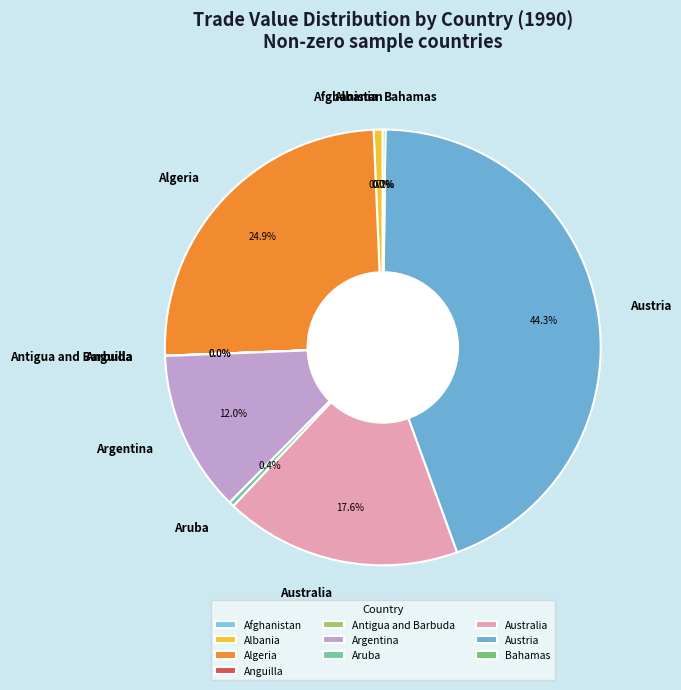

What percentage is NOT represented by Australia?

82.4%